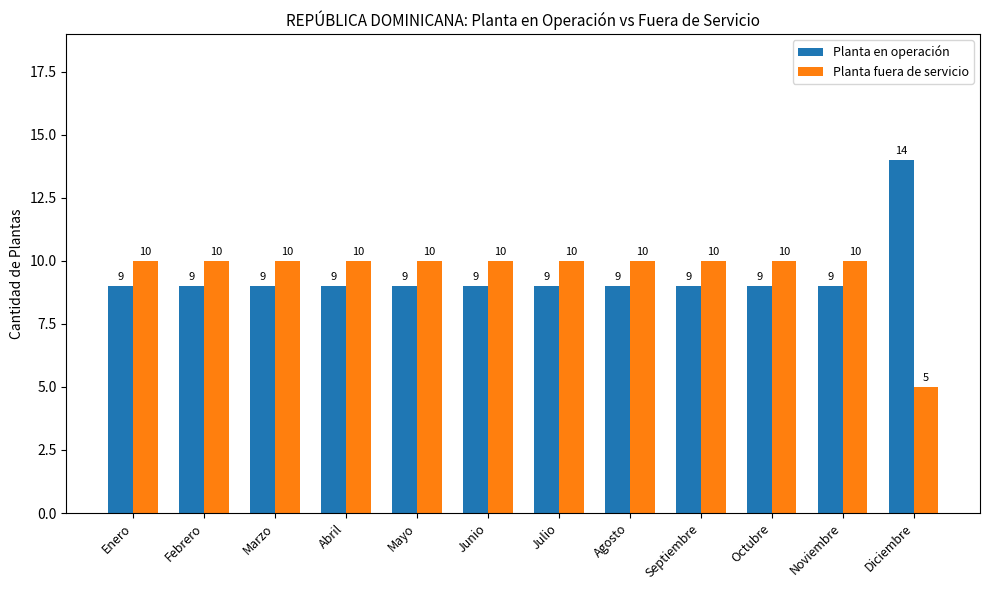

What is the label of the 3rd bar from the left?

Marzo